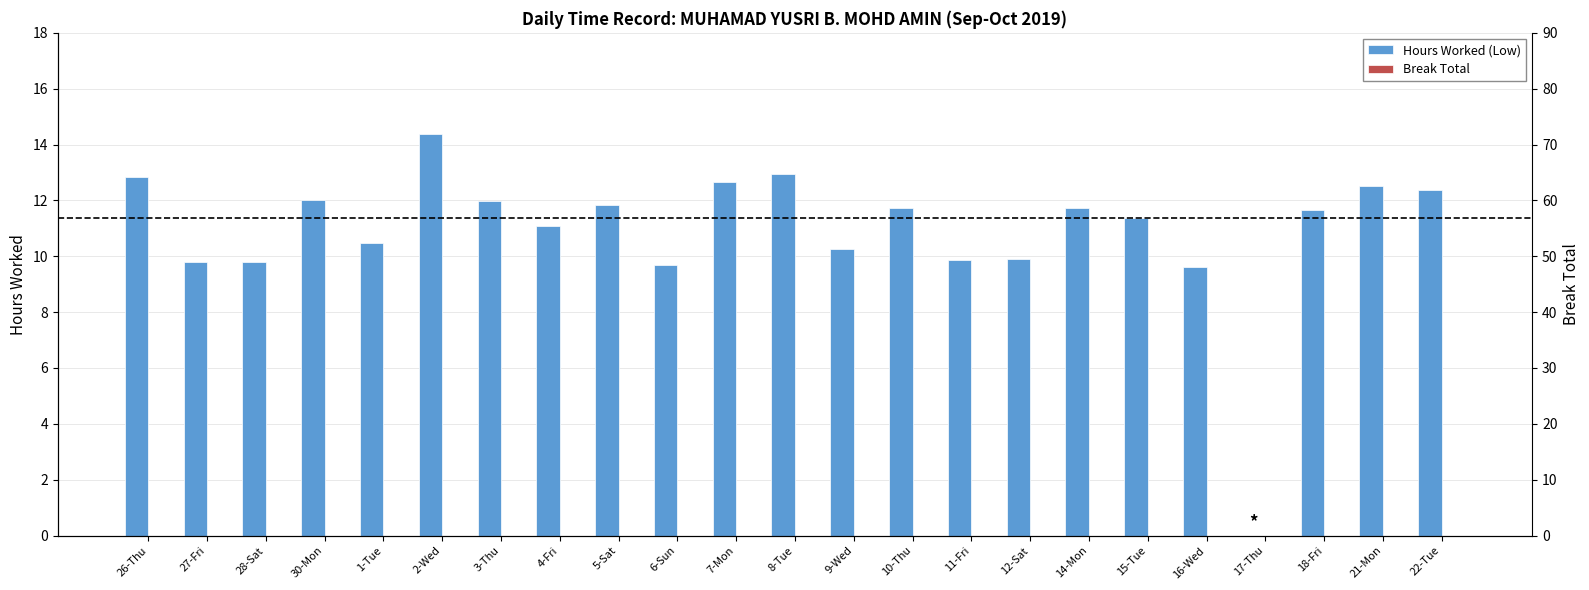

List the series in order of their peak value, highest first.

Hours Worked (Low), Break Total